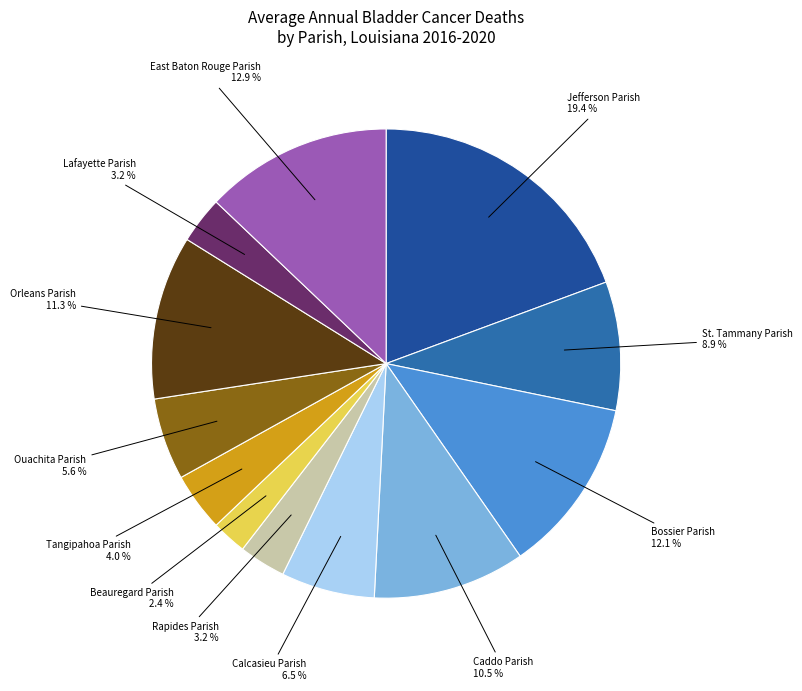

Which category has the smallest portion of the pie?

Beauregard Parish